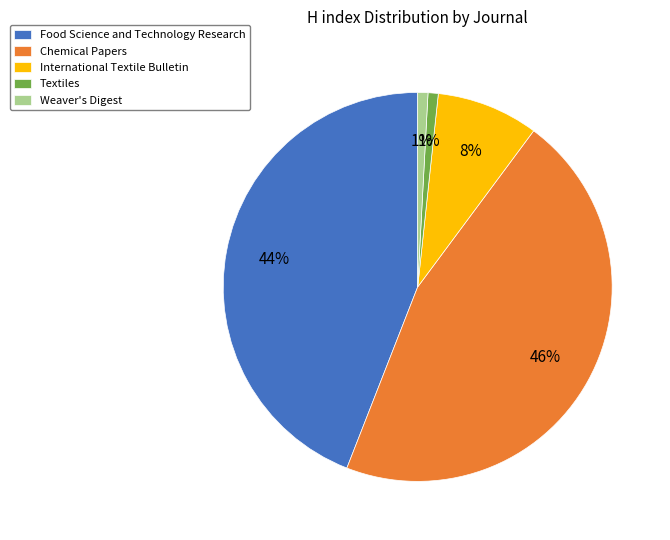

Is there a majority slice in this chart?

No